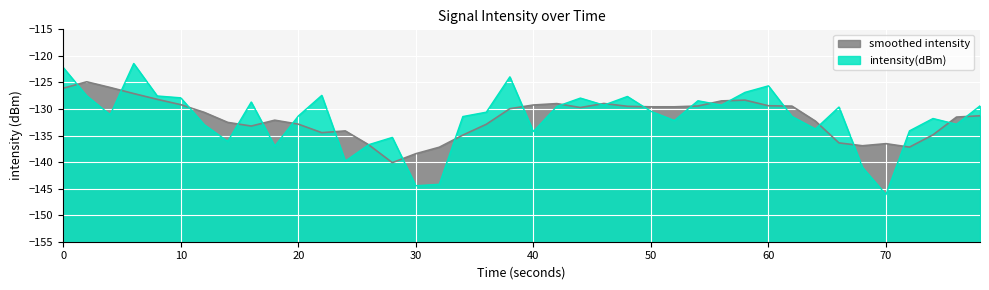

What is the difference between the highest and lowest values at 40?

5.0